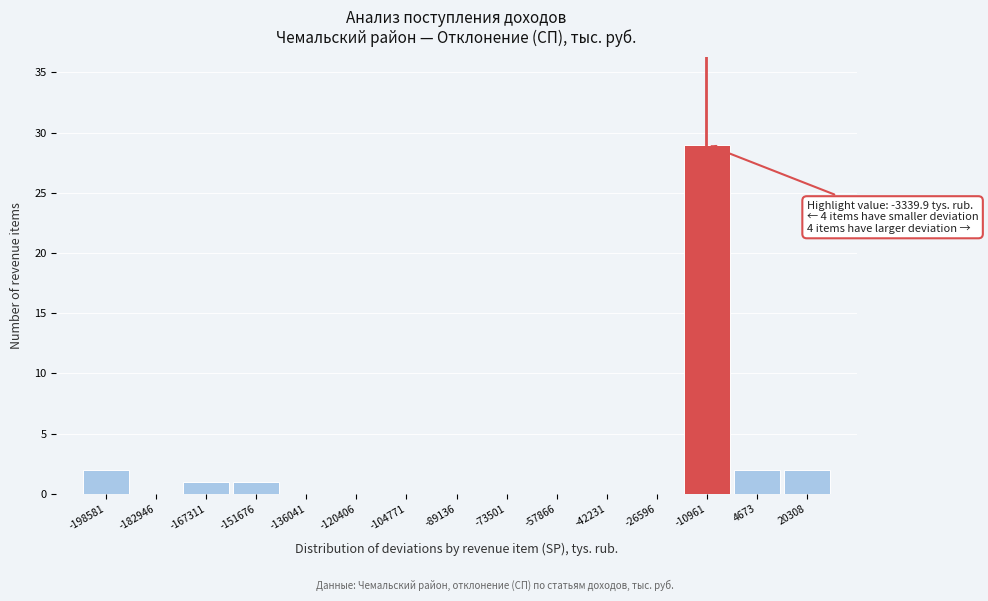

Reading right to left, list all the values displayed in this chart.

20308=2	4673=2	-10961=29	-26596=0	-42231=0	-57866=0	-73501=0	-89136=0	-104771=0	-120406=0	-136041=0	-151676=1	-167311=1	-182946=0	-198581=2